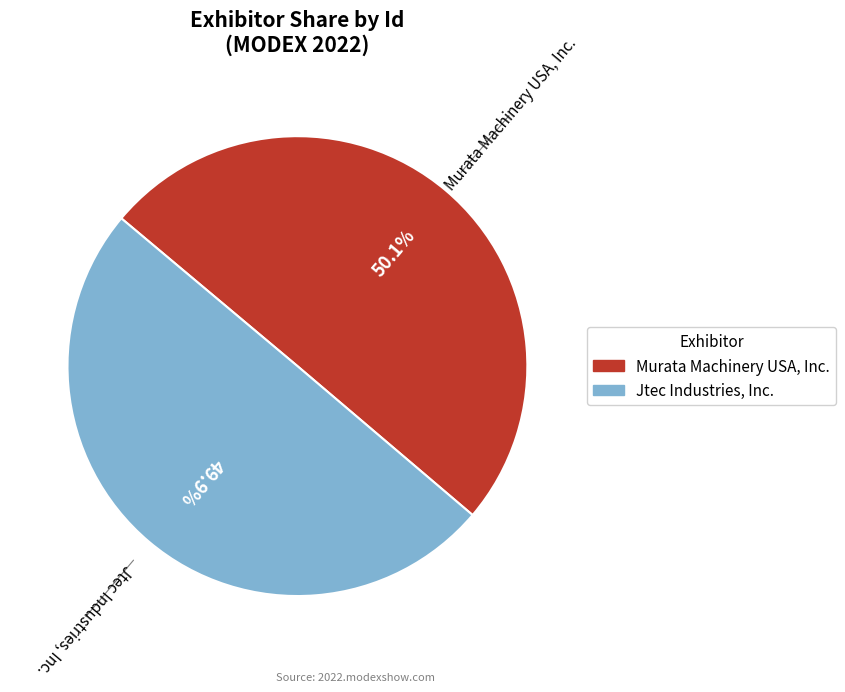

Approximately how many times larger is the value at Jtec Industries, Inc. compared to Murata Machinery USA, Inc.?

1.0